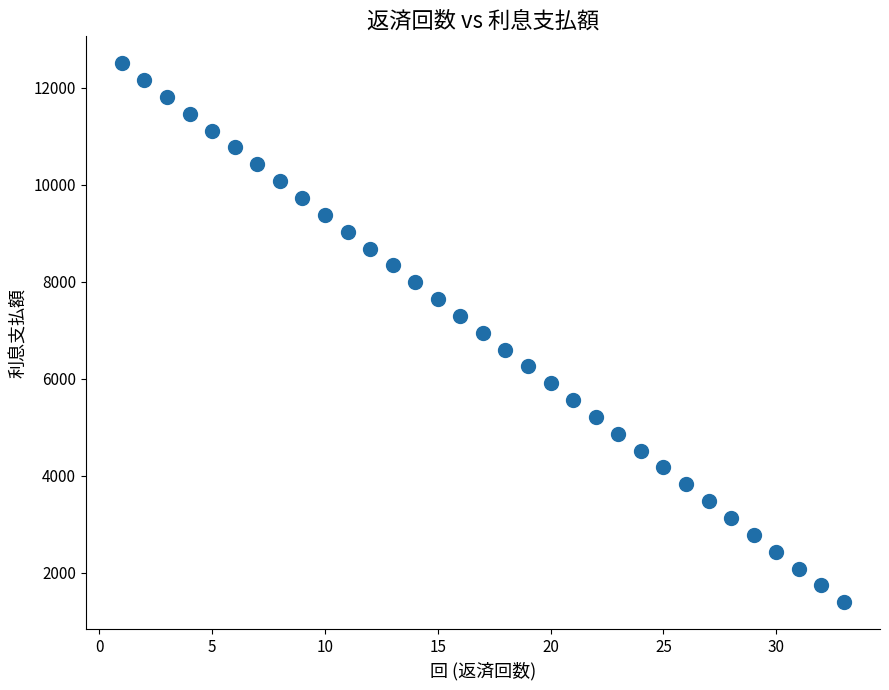

What is the range of X values (max minus min)?

32.0